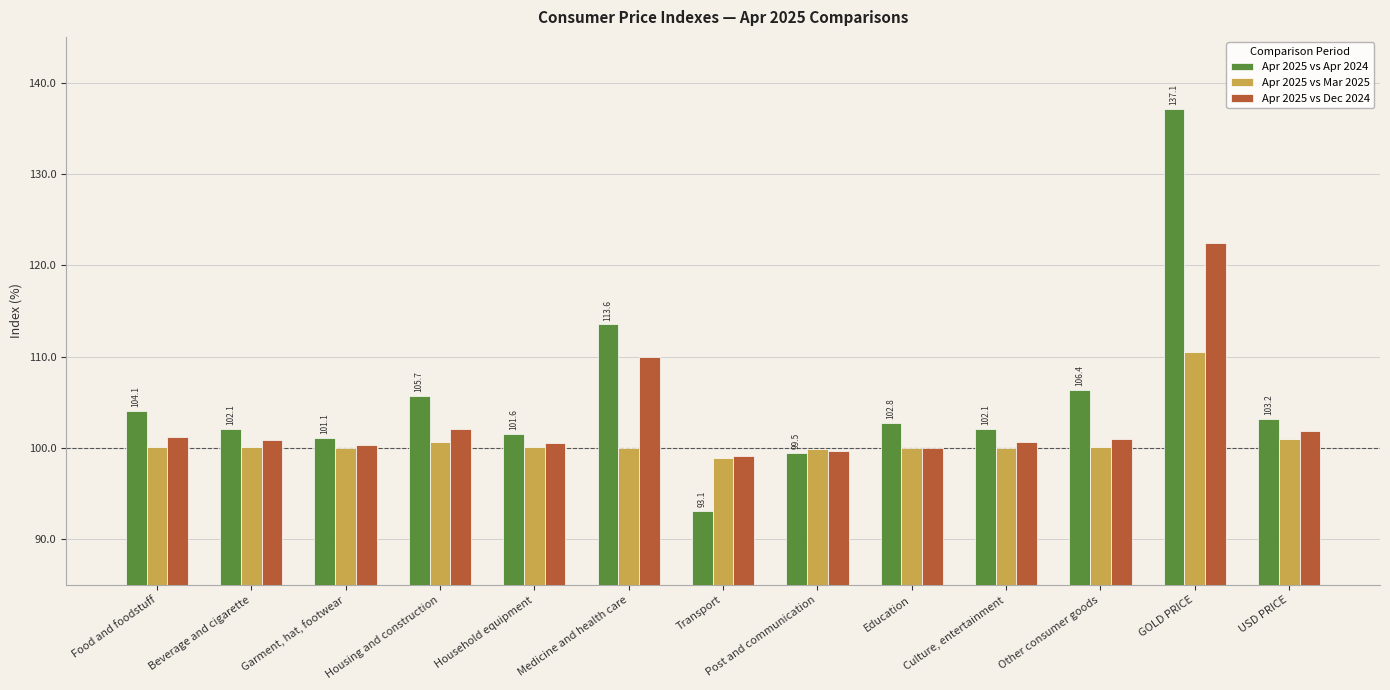

List the series in order of their peak value, lowest first.

Apr 2025 vs Mar 2025, Apr 2025 vs Dec 2024, Apr 2025 vs Apr 2024